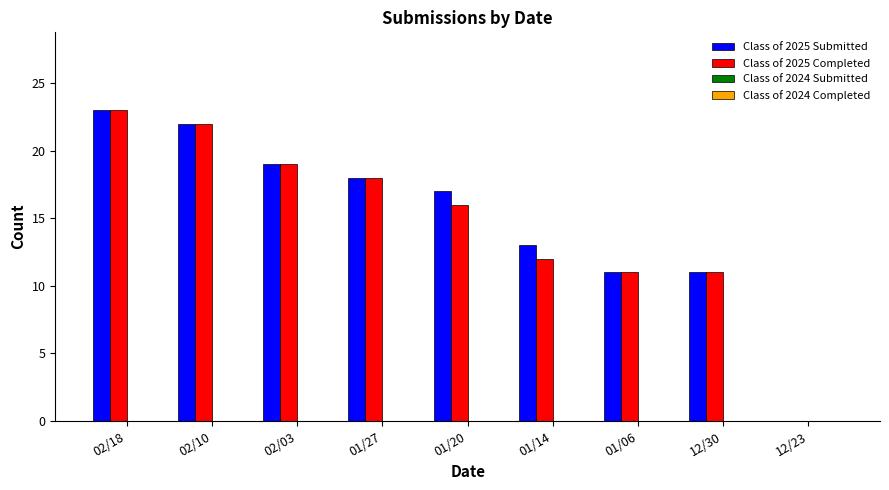

Are the bars grouped side by side (vs. stacked)?

Yes